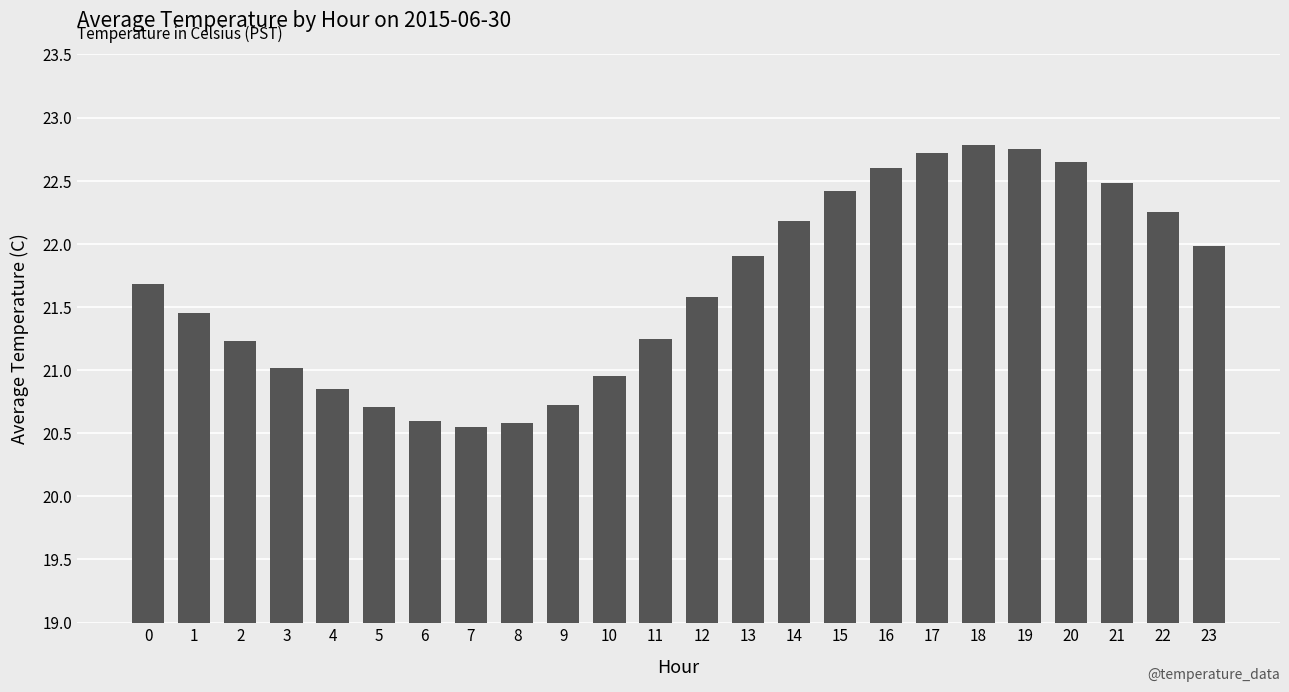

True or false: the data shows 20.7 at 9.

True